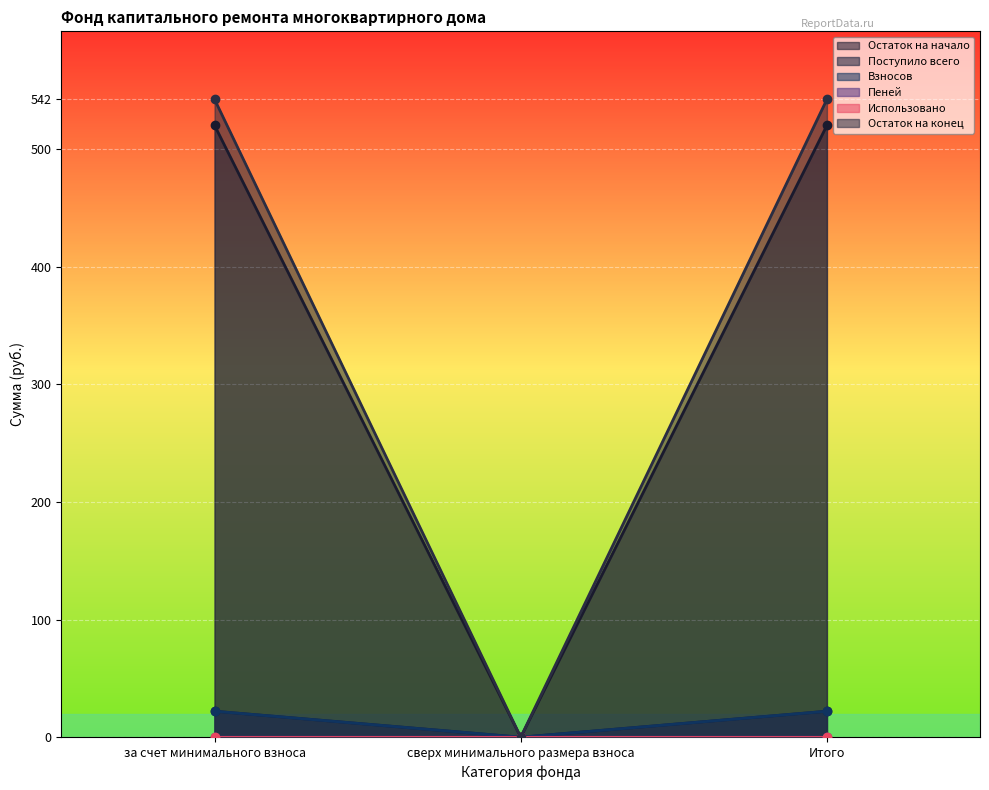

Is the value of Поступило всего at за счет минимального взноса greater than the value of Остаток на конец at Итого?

No